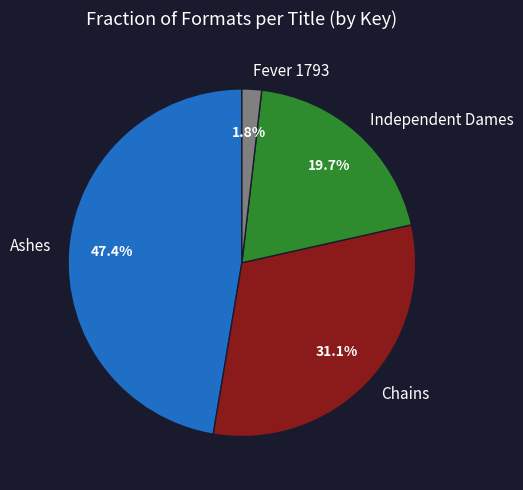

What portion of the pie excludes Independent Dames?

80.3%